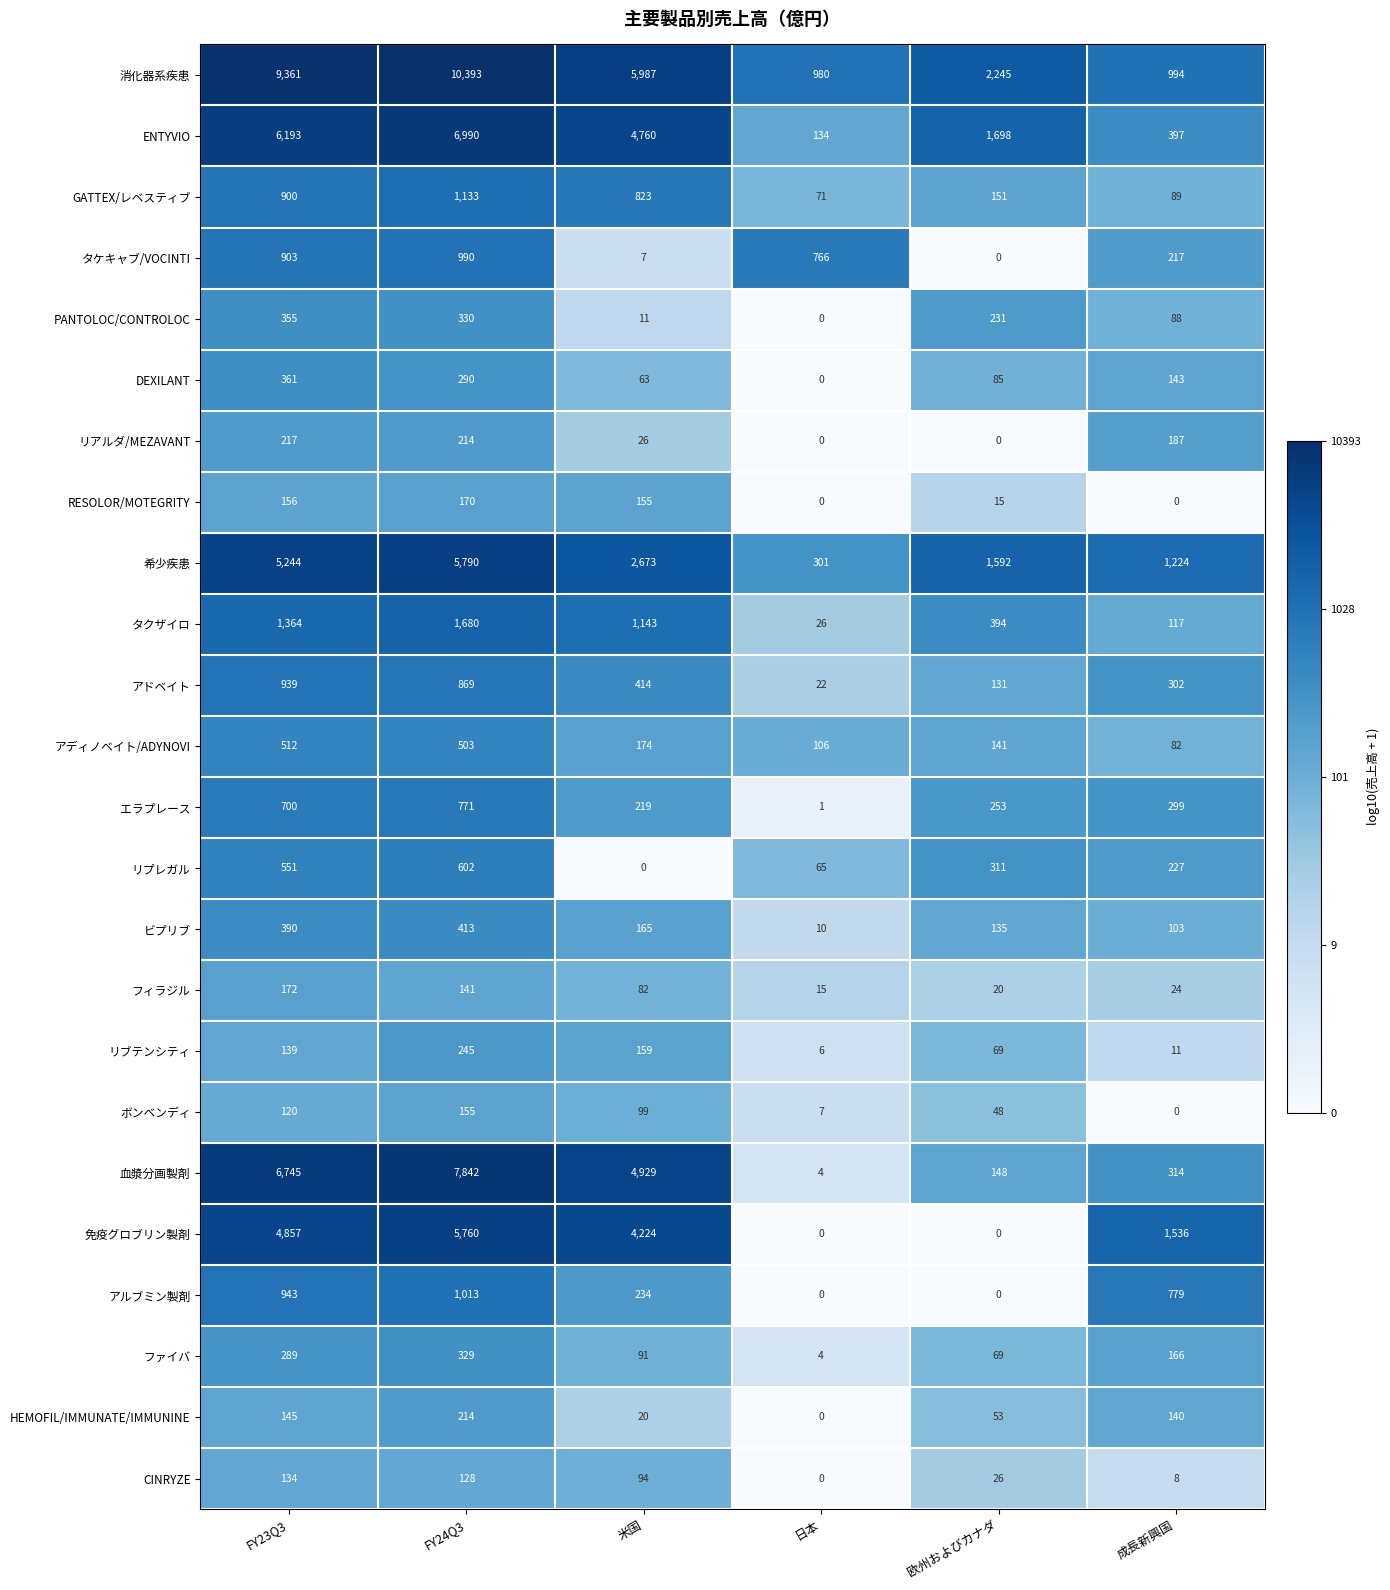

What is the difference between the highest and lowest values at FY24Q3?

10265